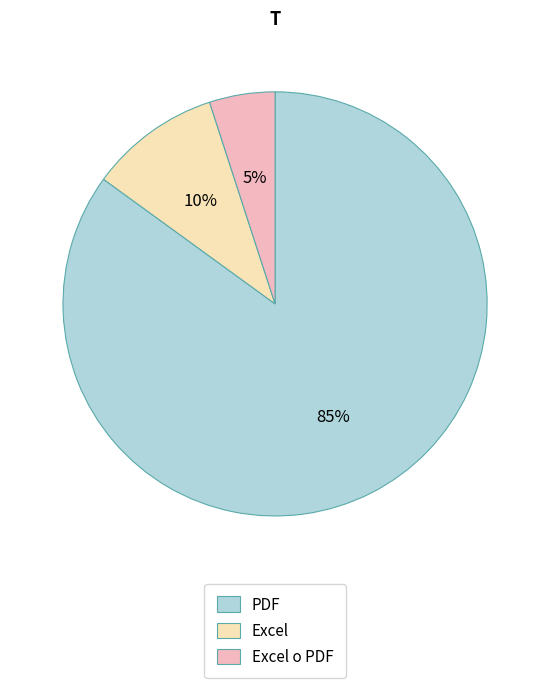

Do PDF and Excel o PDF together represent more than half of the pie?

Yes